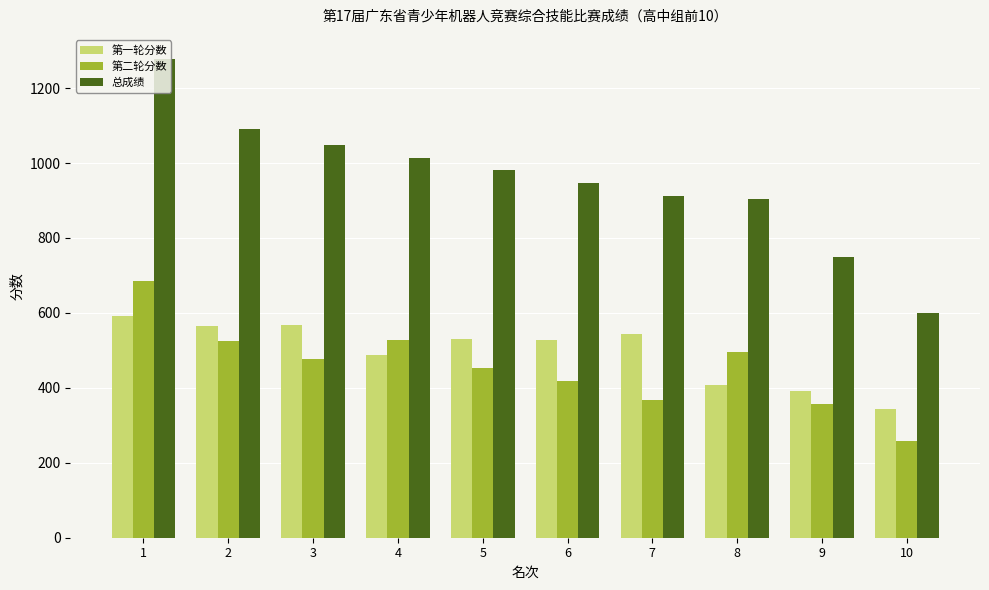

Which series has the largest total across all categories?

总成绩